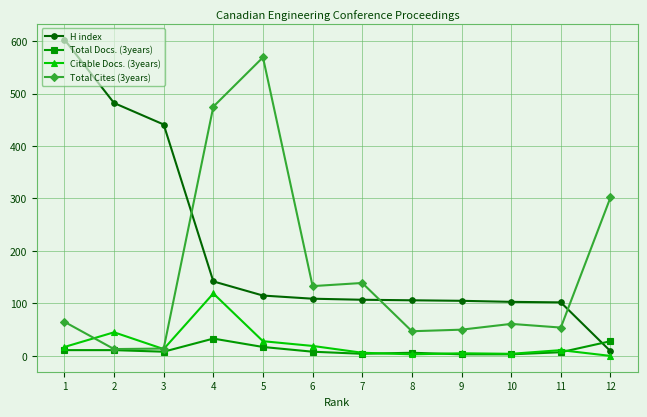

Which series has the largest range (max minus min)?

H index